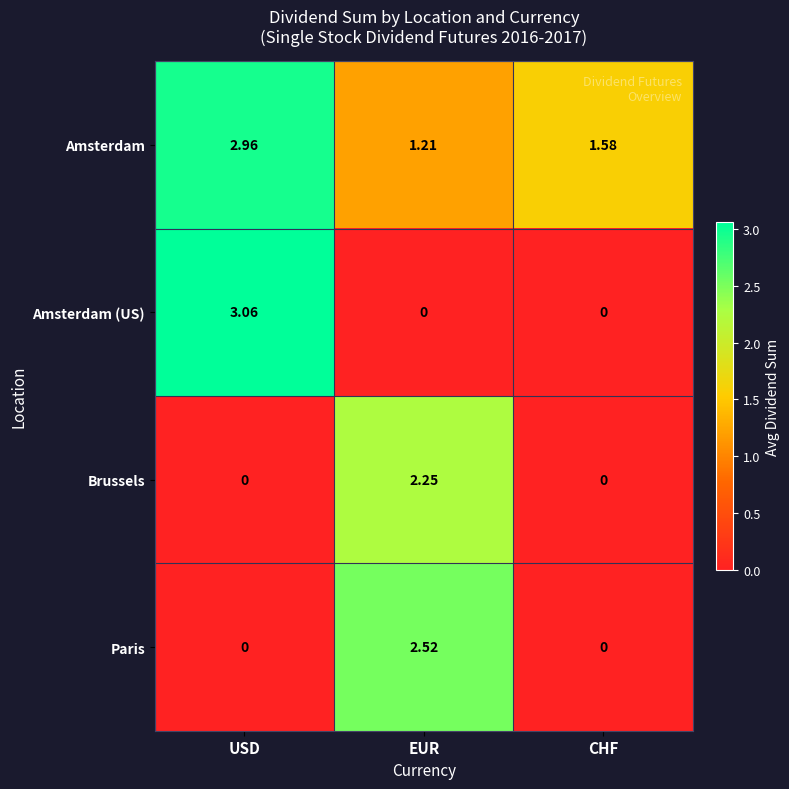

How many data points does each series have?

3